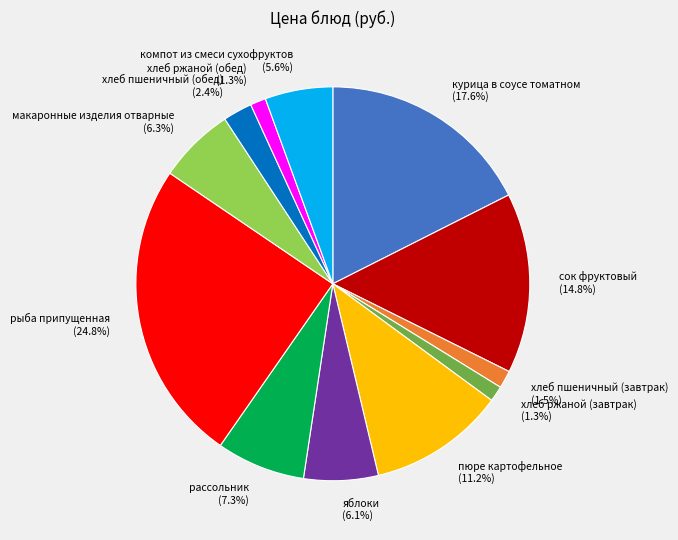

Which slice is the largest?

рыба припущенная